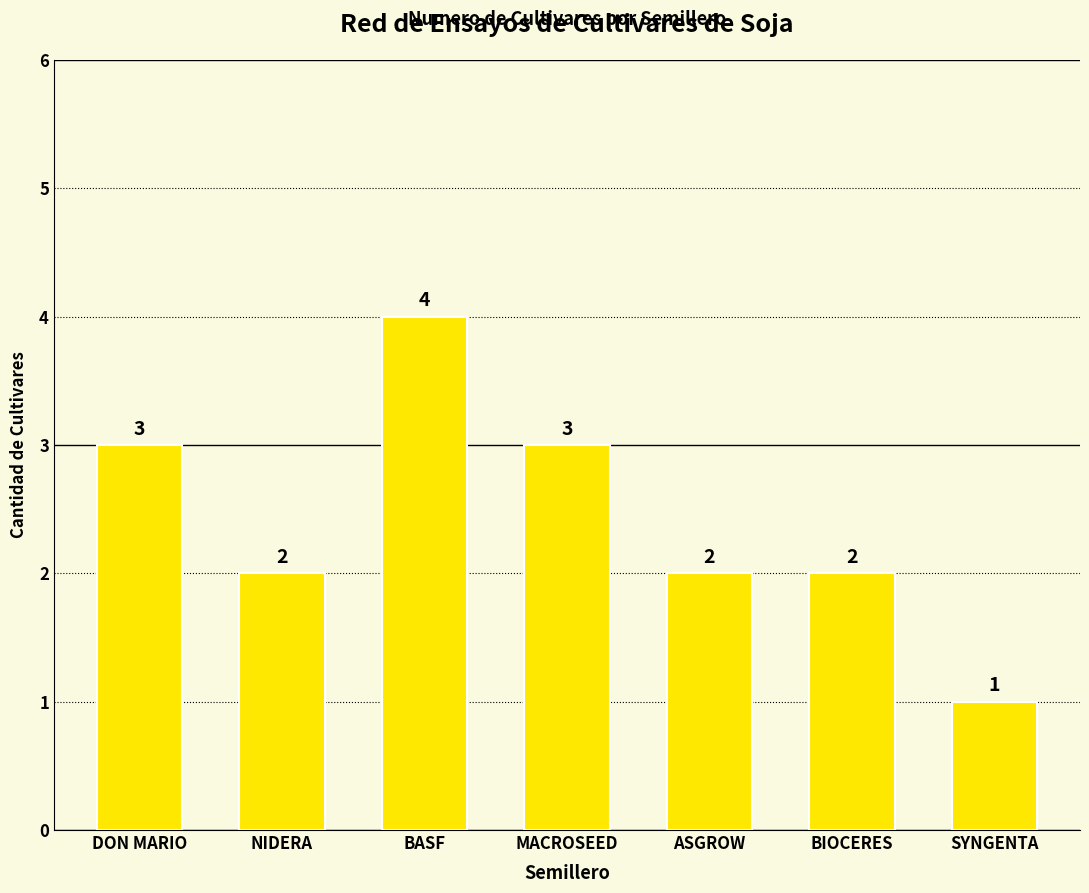

Which label corresponds to the largest value in the chart?

BASF